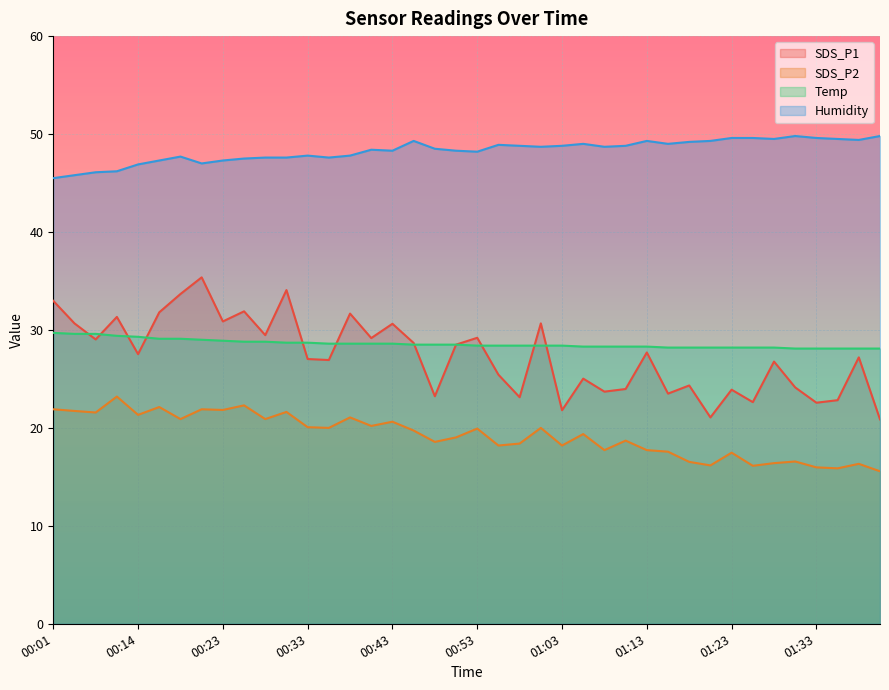

Count the number of data series in this chart.

4